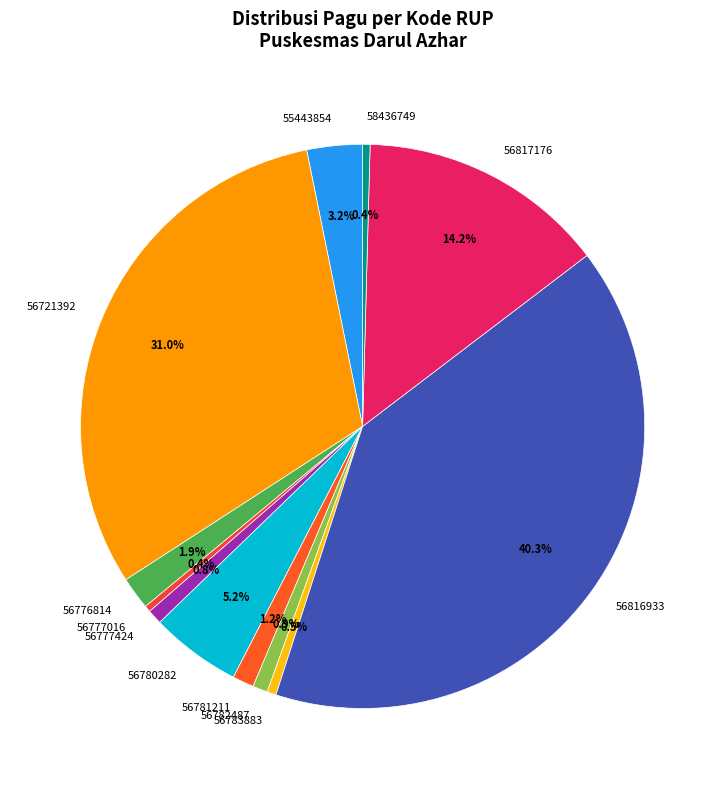

What is the ratio of the value at 56782487 to the value at 58436749?

2.0